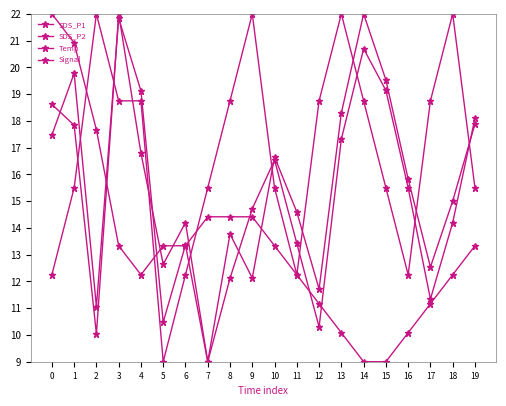

After their last crossing, which series has the higher values: Signal or SDS_P2?

SDS_P2